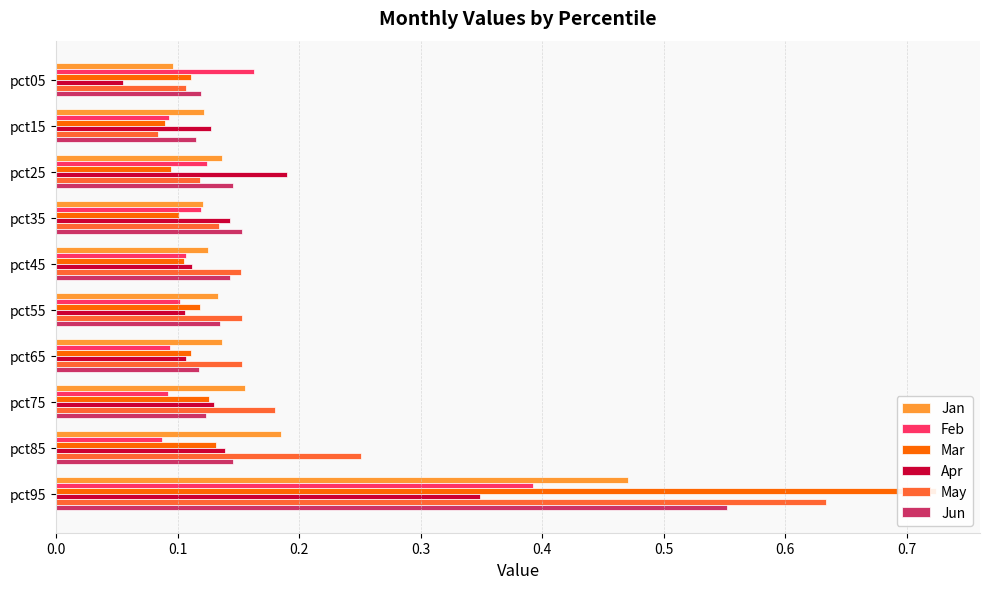

Count the May values in the range 0 to 1.

10